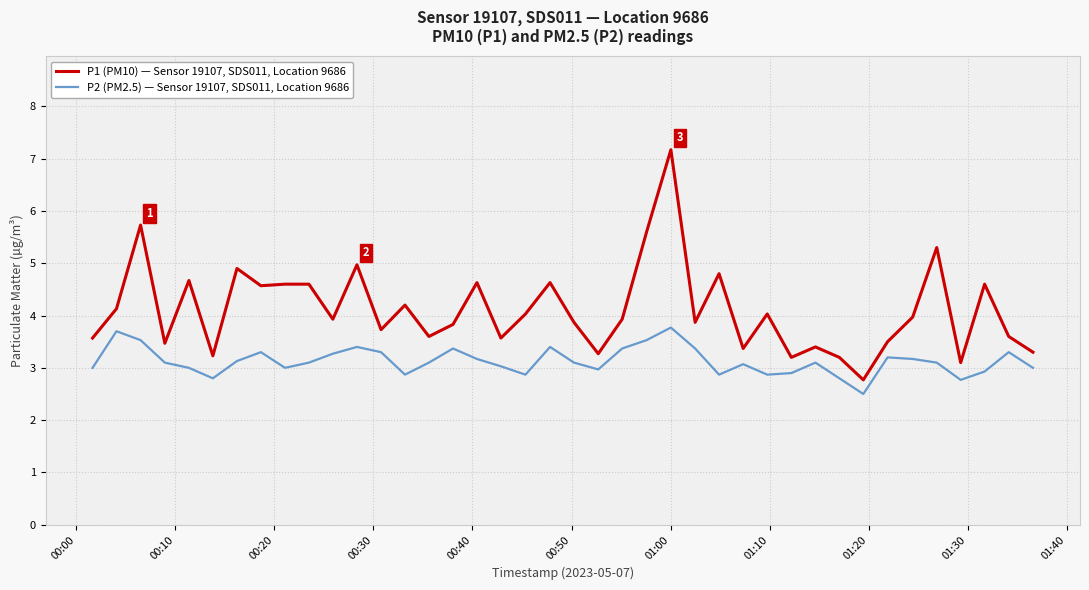

Which series has the largest total across all categories?

P1 (PM10) — Sensor 19107, SDS011, Location 9686